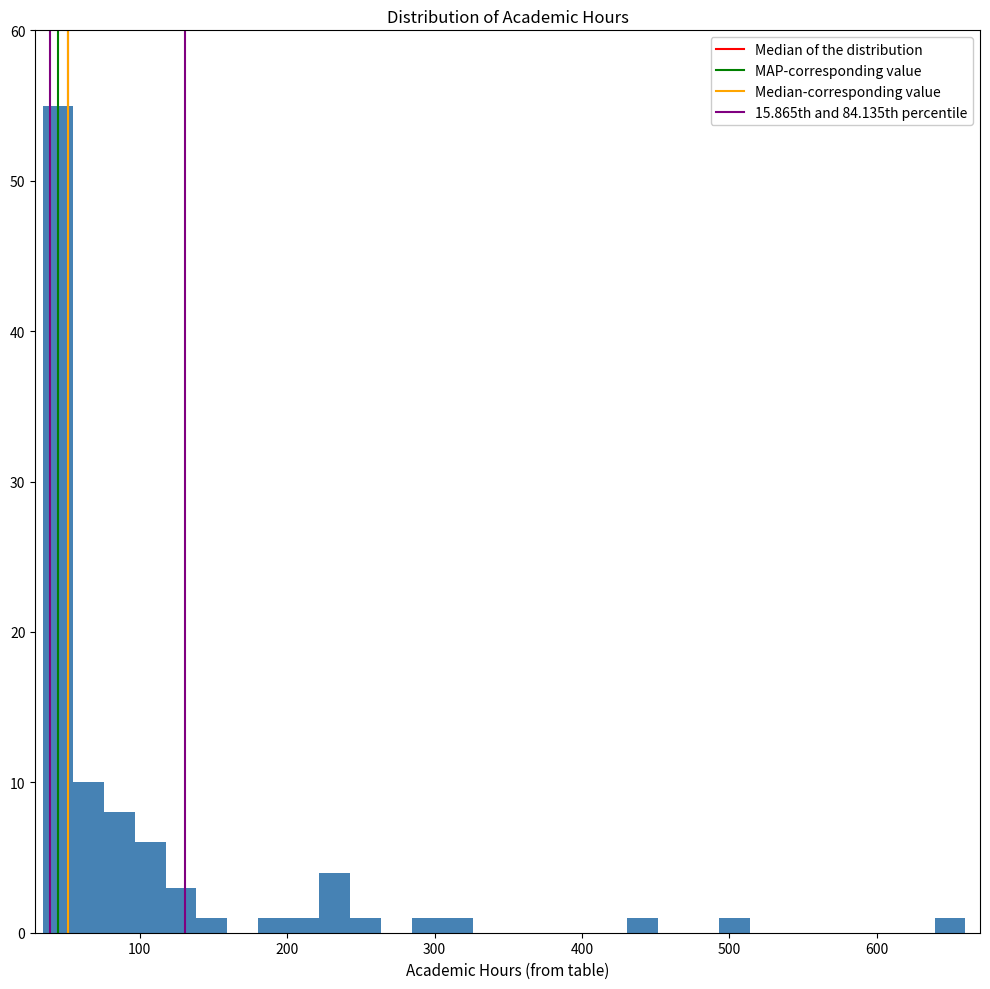

Read against the x-axis, roughly where is the centre of the tallest bar?

40